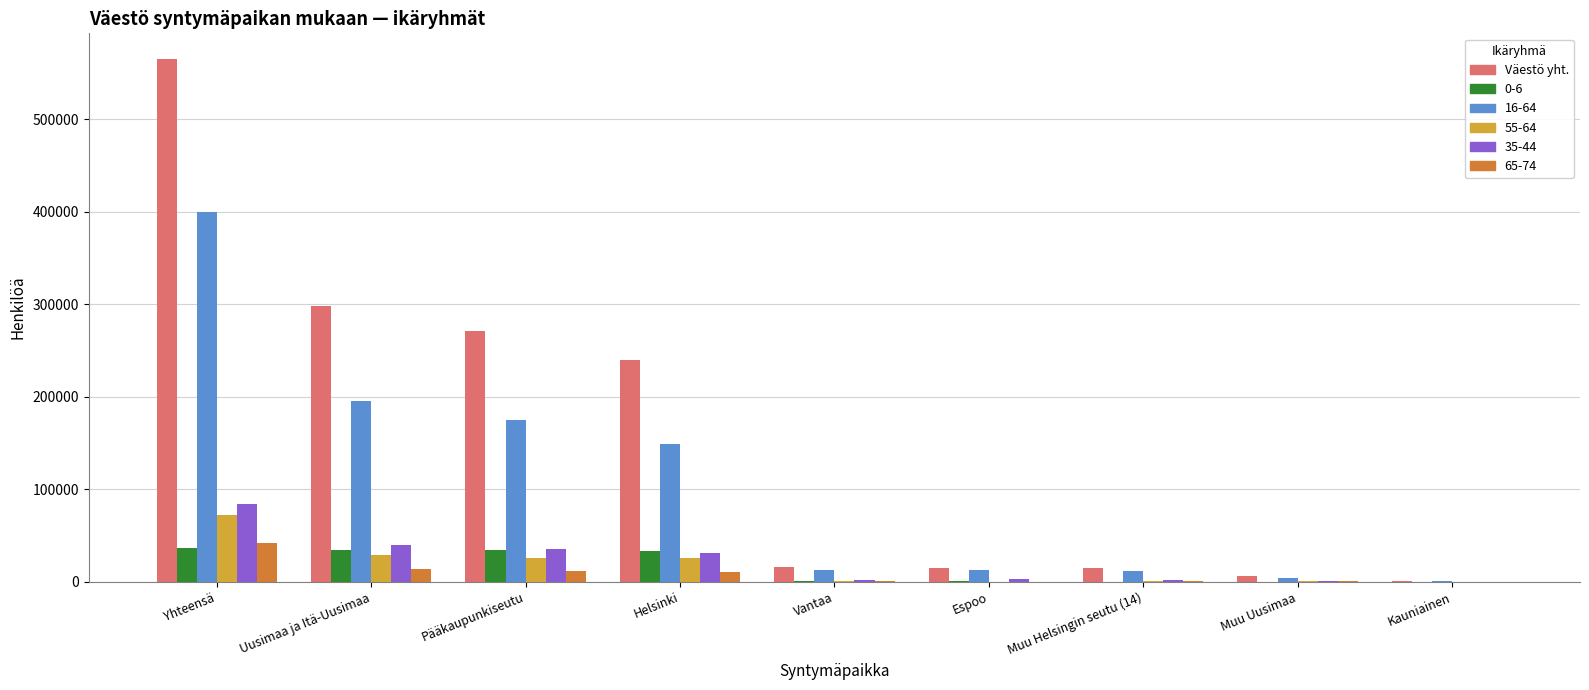

What is the total value across all series at Uusimaa ja Itä-Uusimaa?

609646